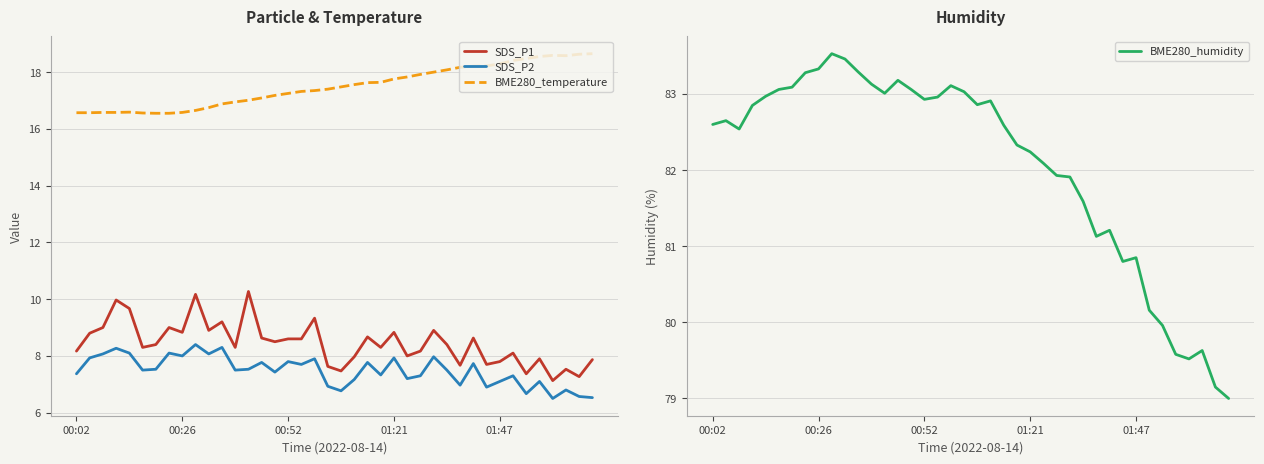

At how many categories does at least one series exceed 45?

40